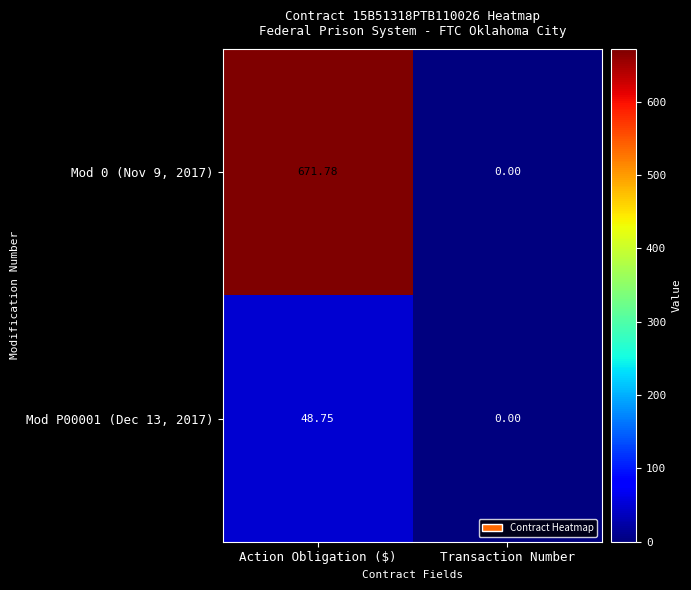

At which category does the chart reach its peak across all series?

Action Obligation ($)